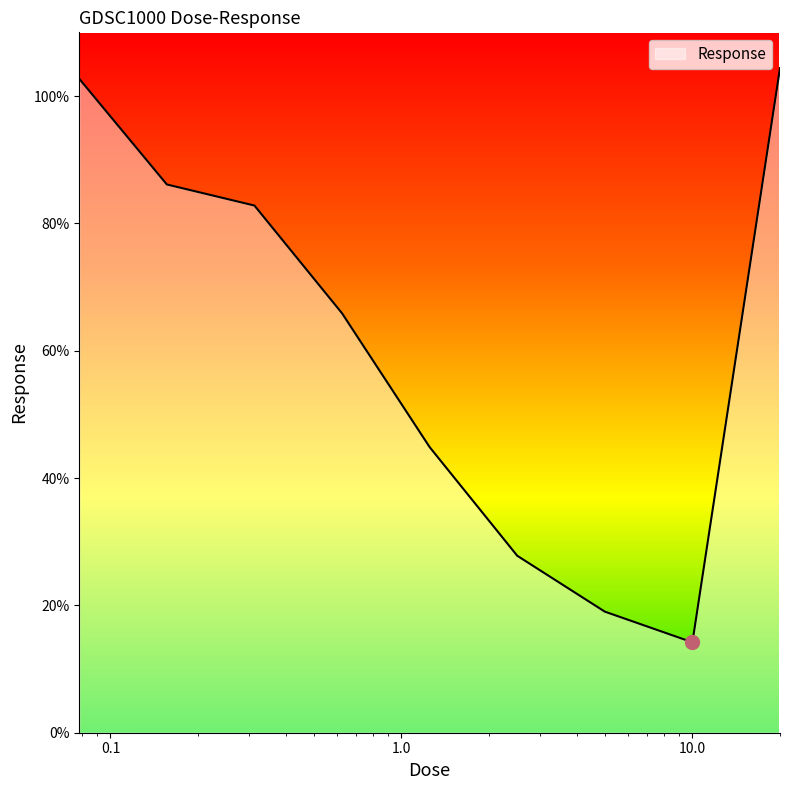

What is the greatest value displayed?

104.4